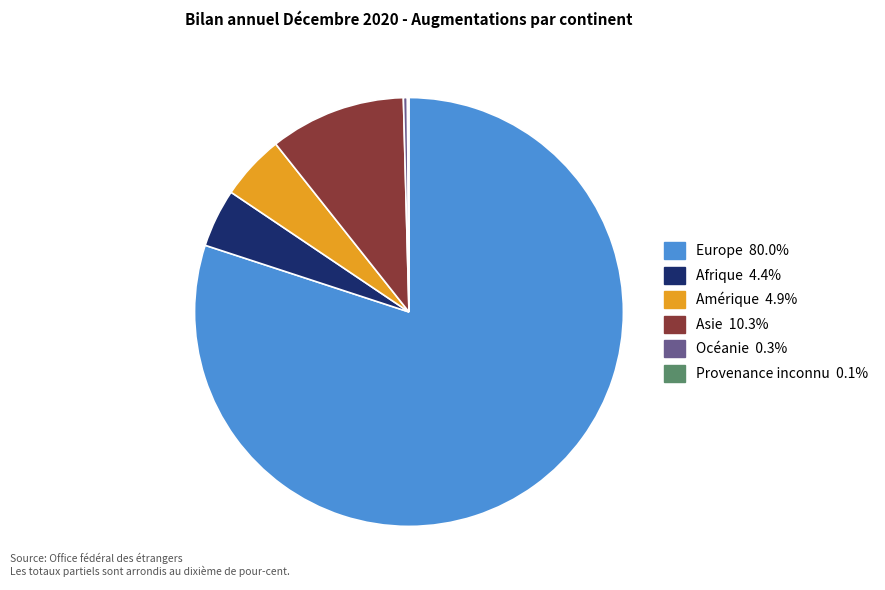

Between Amérique and Océanie, which is larger?

Amérique